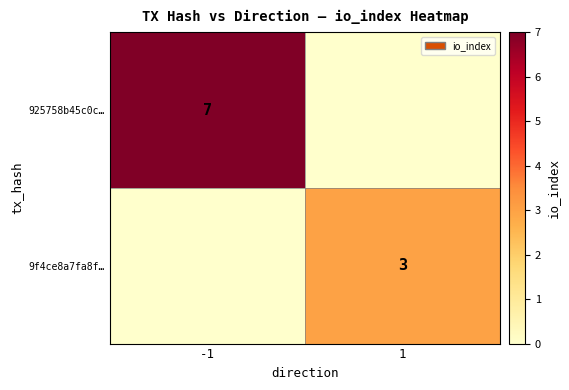

Is the value of 9f4ce8a7fa8f… at 1 greater than the value of 925758b45c0c… at -1?

No